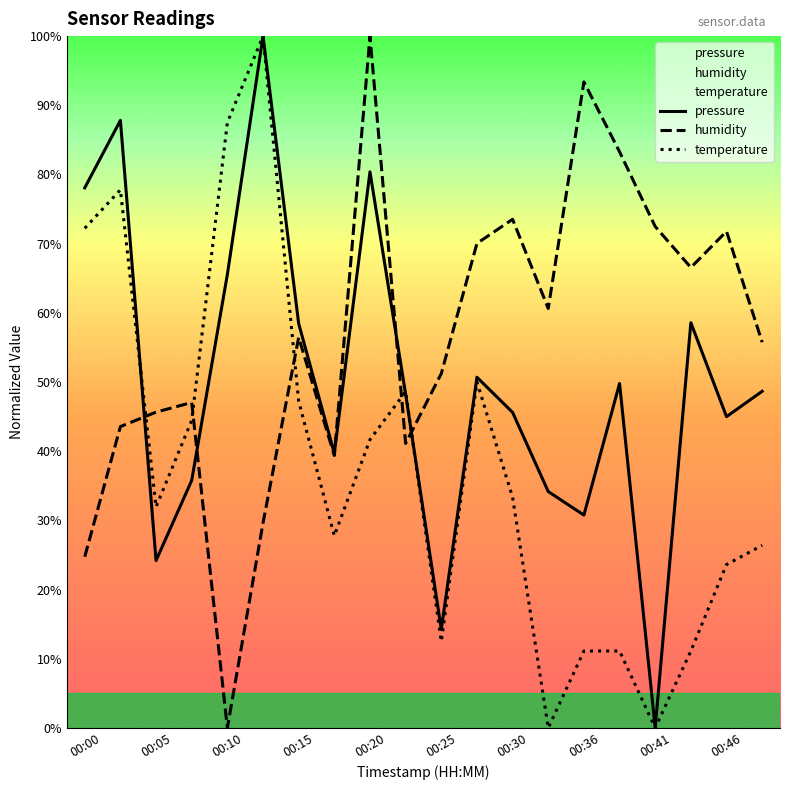

Which series changed the most between 00:10 and 00:36?

humidity